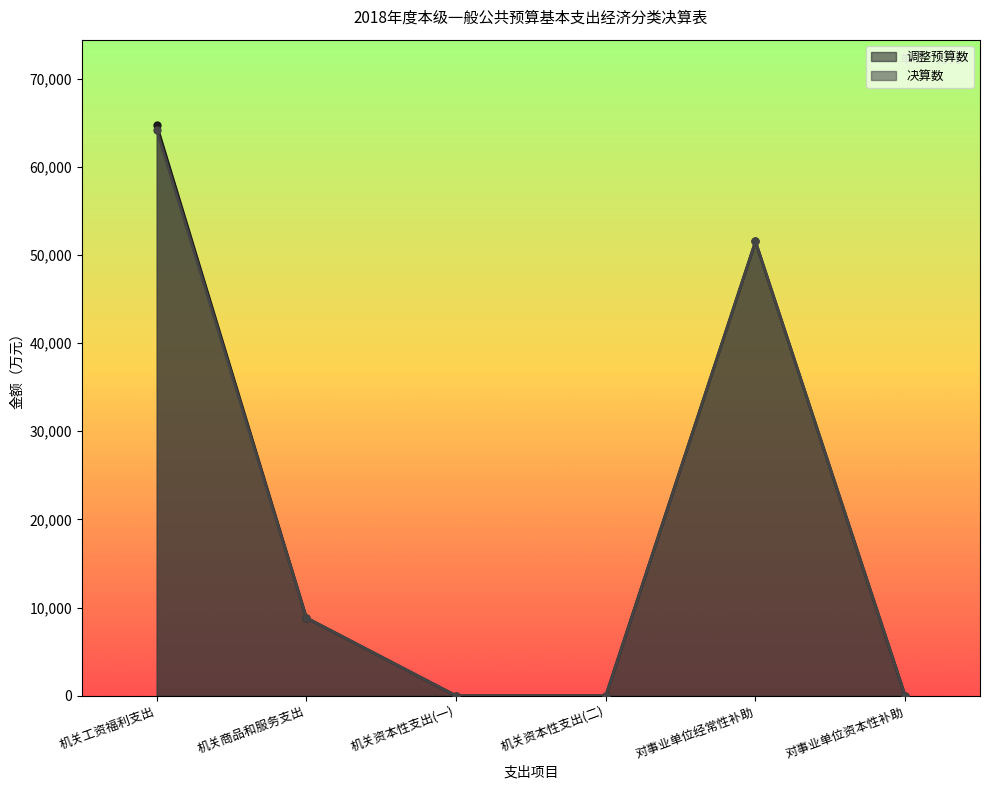

Reading right to left, transcribe all the data shown in this chart.

调整预算数: 对事业单位资本性补助=0	对事业单位经常性补助=51527	机关资本性支出(二)=0	机关资本性支出(一)=0	机关商品和服务支出=8836	机关工资福利支出=64703
决算数: 对事业单位资本性补助=0	对事业单位经常性补助=51526	机关资本性支出(二)=0	机关资本性支出(一)=0	机关商品和服务支出=8835	机关工资福利支出=64133